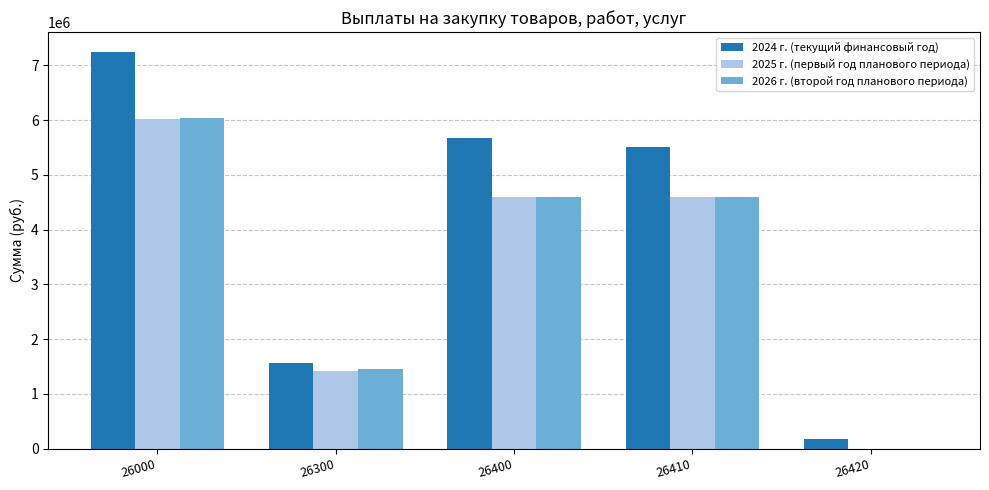

True or false: 2024 г. (текущий финансовый год) has a value of 5502451.5 at 26410.

True